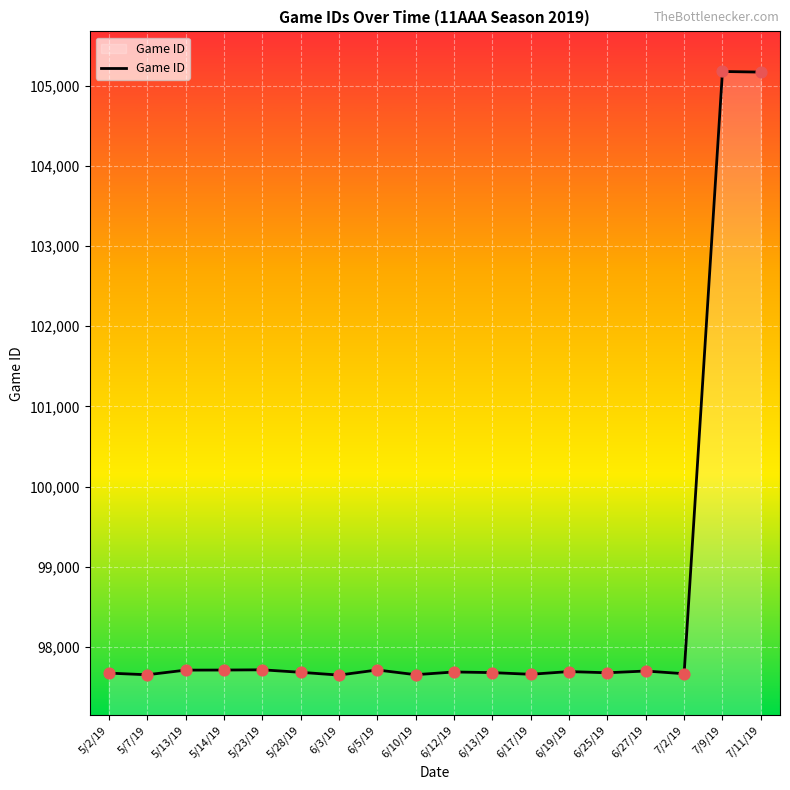

Approximately how many times larger is the value at 6/5/19 compared to 7/9/19?

0.9